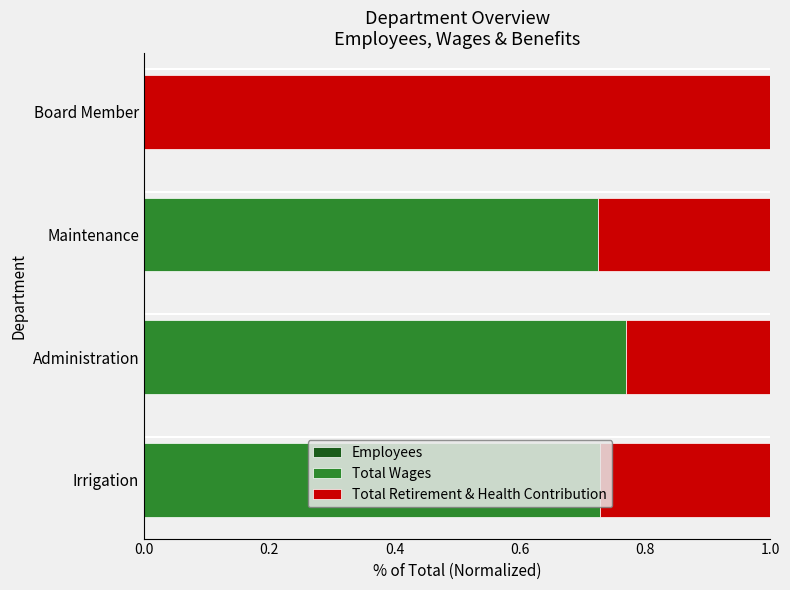

Count the number of categories in the chart.

4